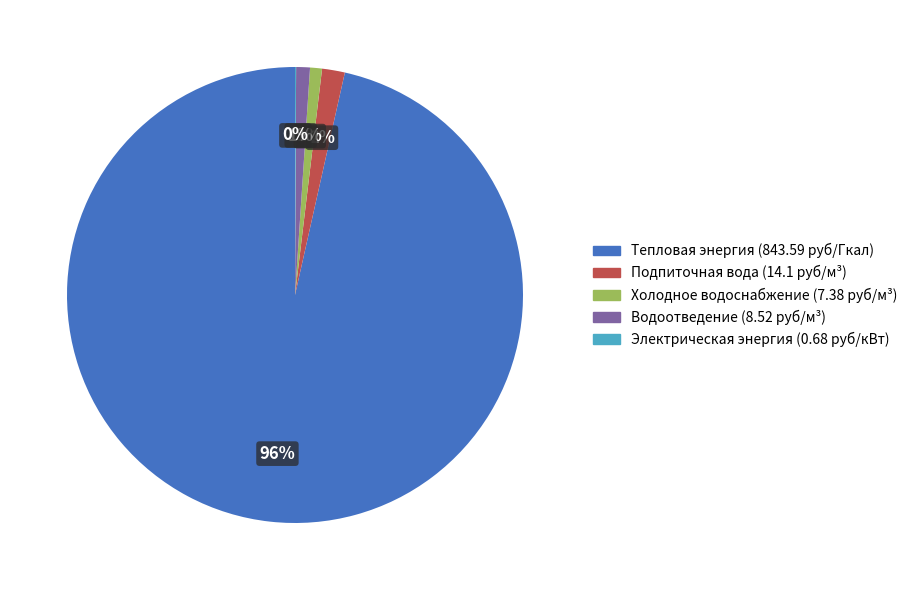

To the nearest percent, what portion does Подпиточная вода (14.1 руб/м³) represent?

2%